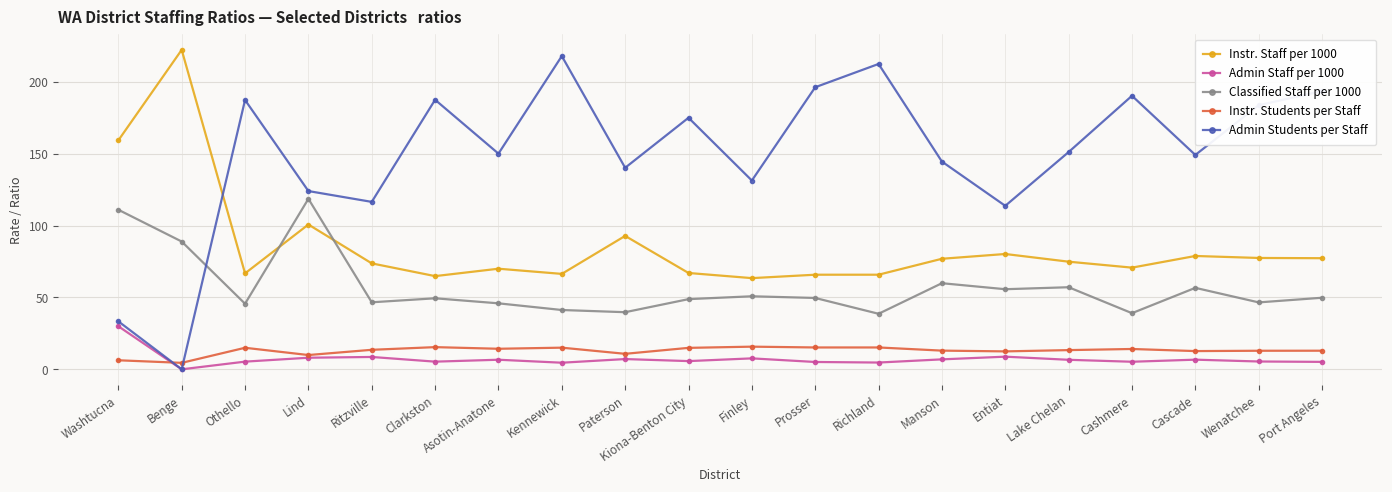

What is the label of the 14th point from the right?

Asotin-Anatone